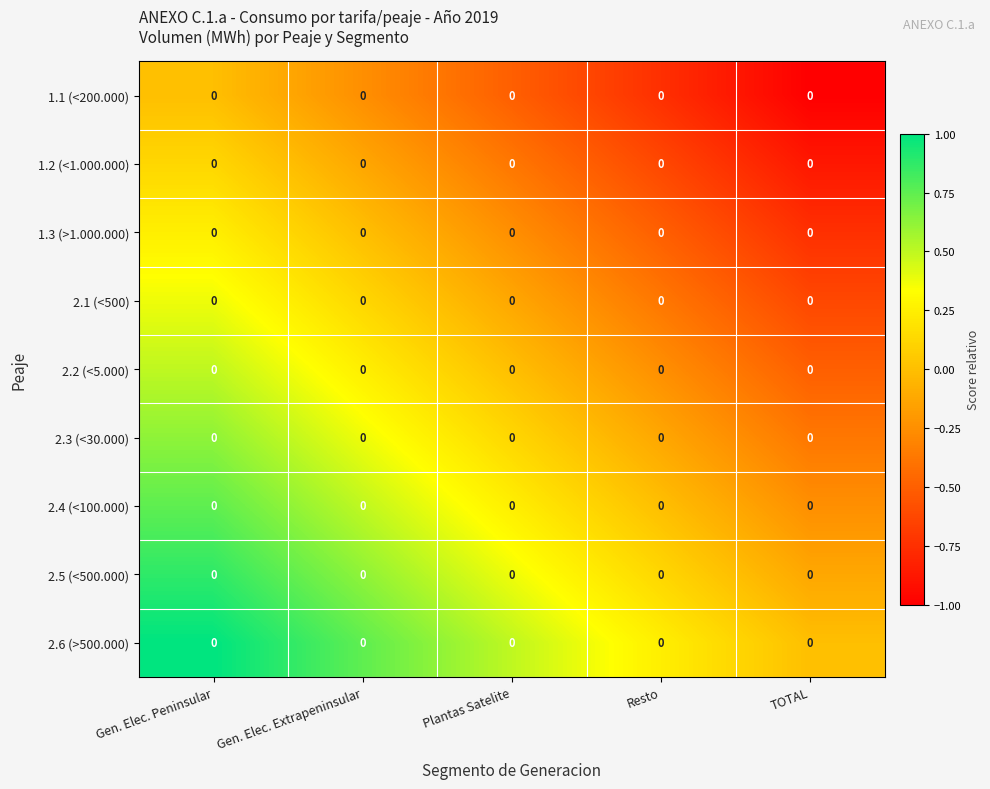

Which series has the widest spread of values?

1.1 (<200.000)